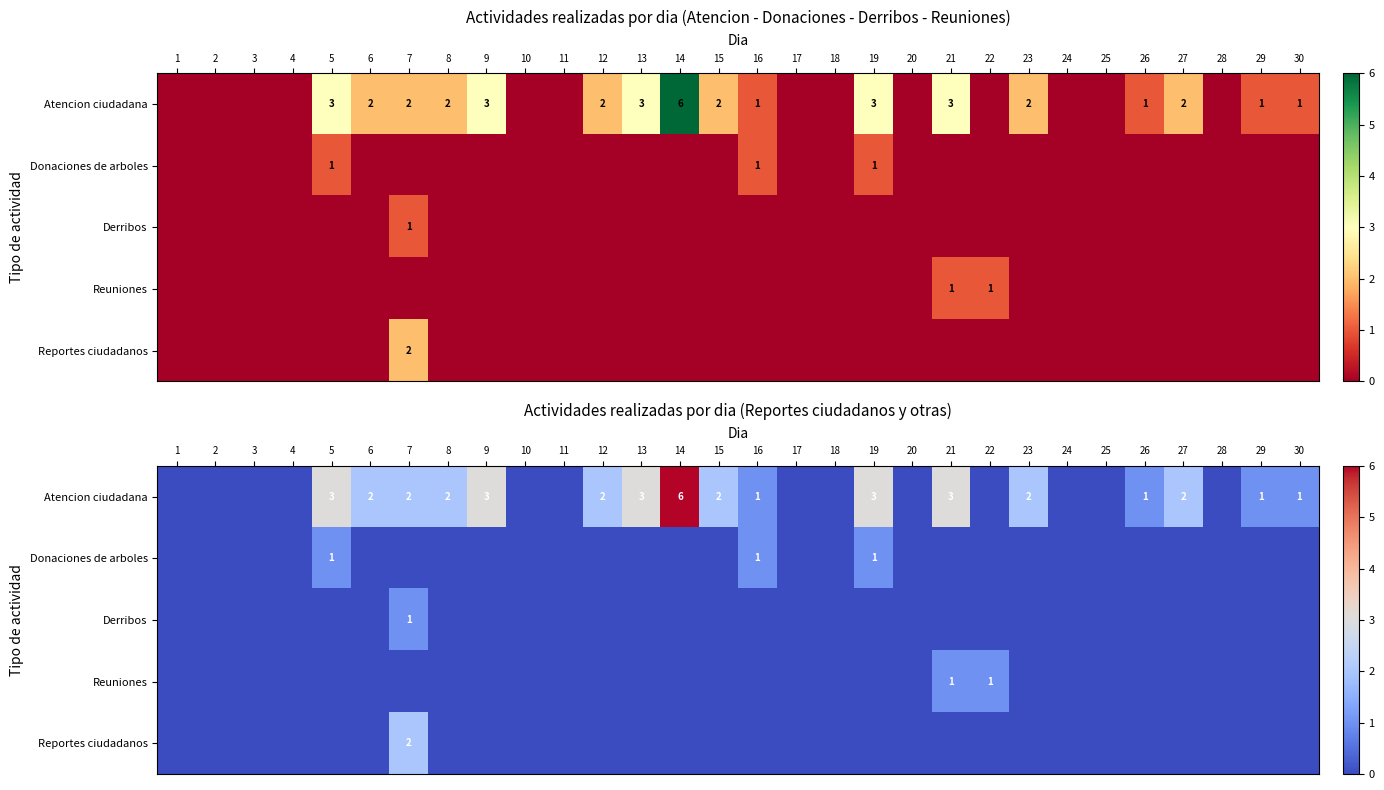

How many data points in Atencion ciudadana are less than 1?

13